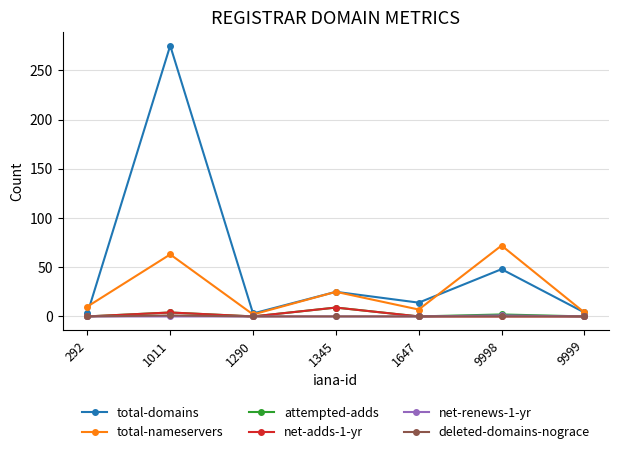

Which category has the highest value across all series?

1011